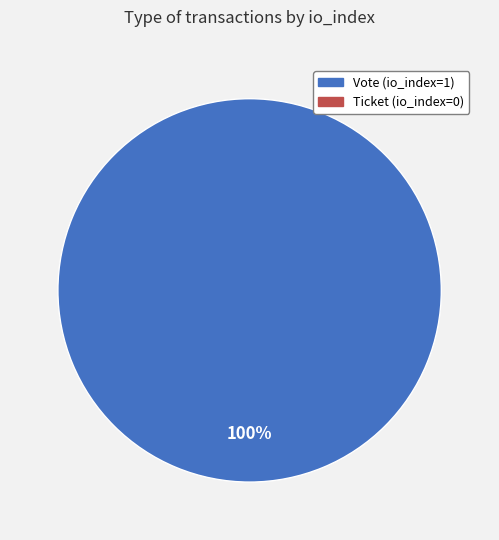

How many slices are in this pie chart?

1